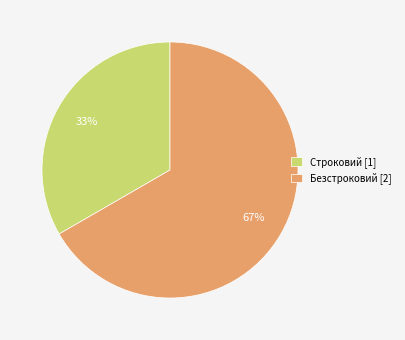

To the nearest percent, what percentage of the pie is Безстроковий?

67%